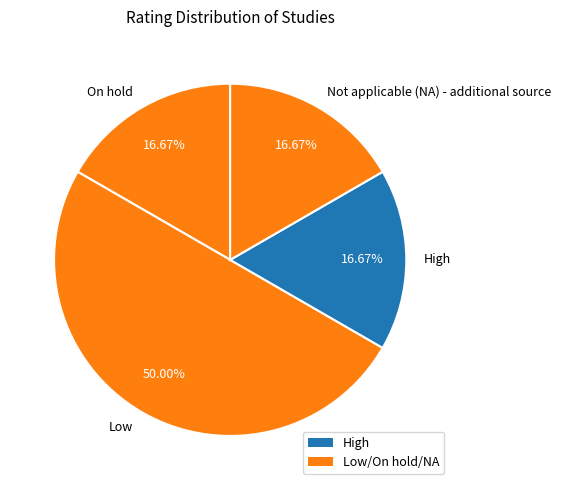

Which slice is the largest?

Low